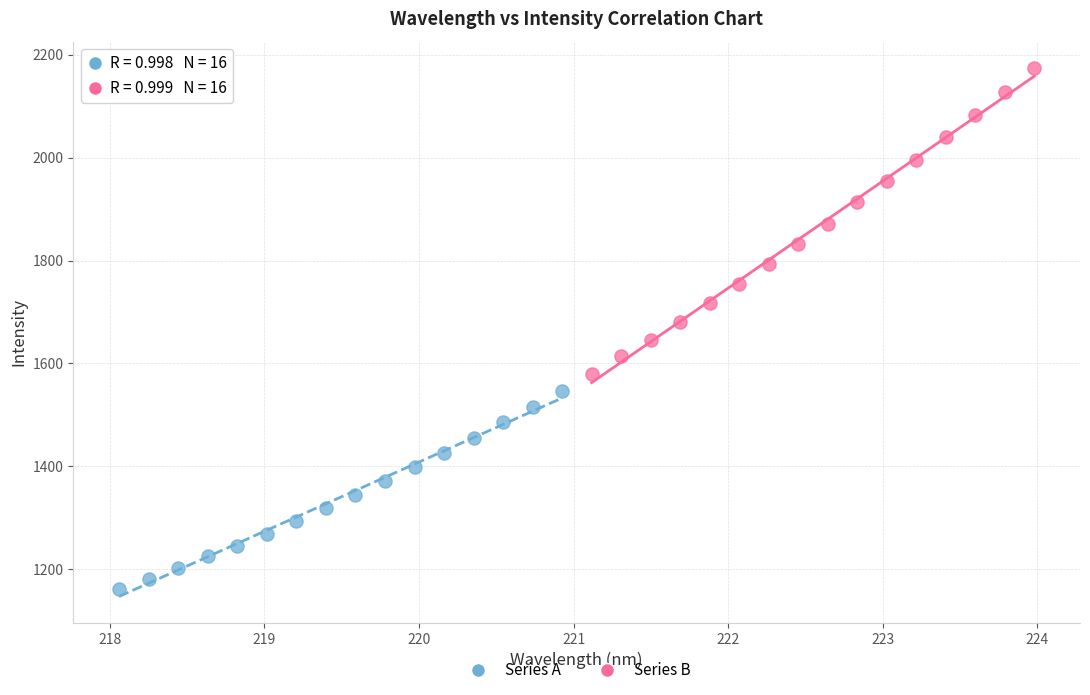

Which series contains the lowest Y value?

Series A